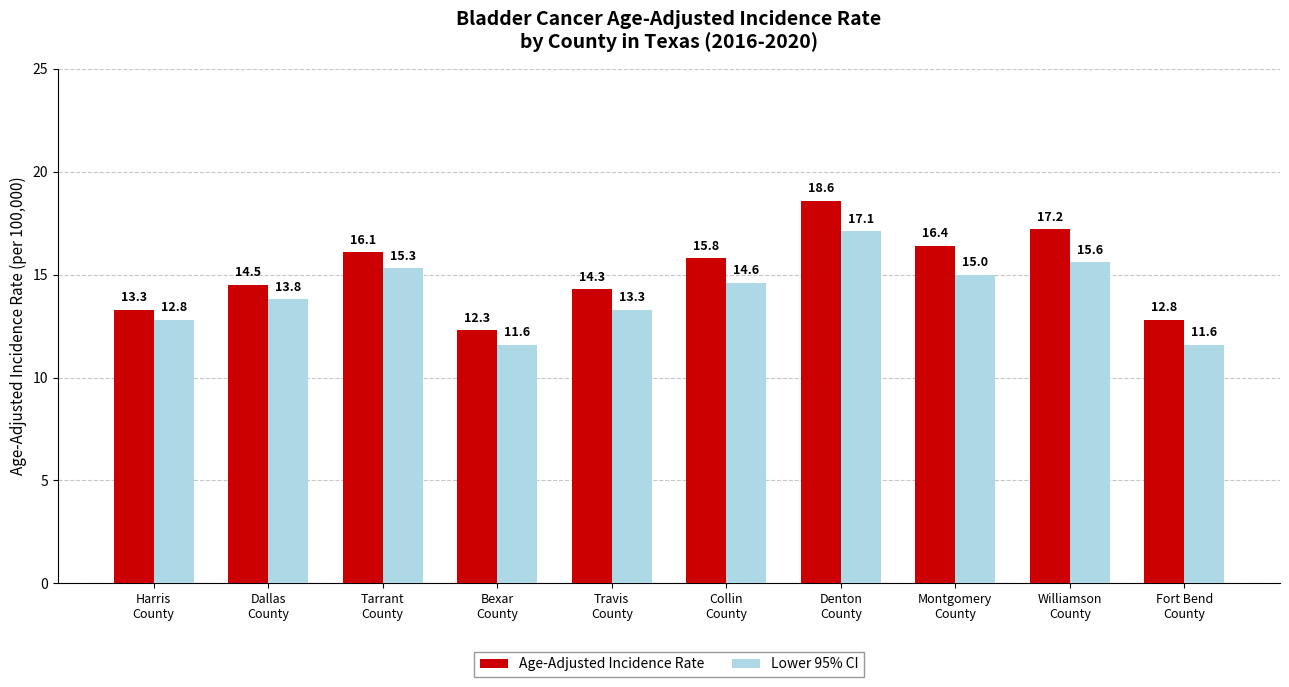

True or false: Lower 95% CI has a value of 12.8 at Harris
County.

True